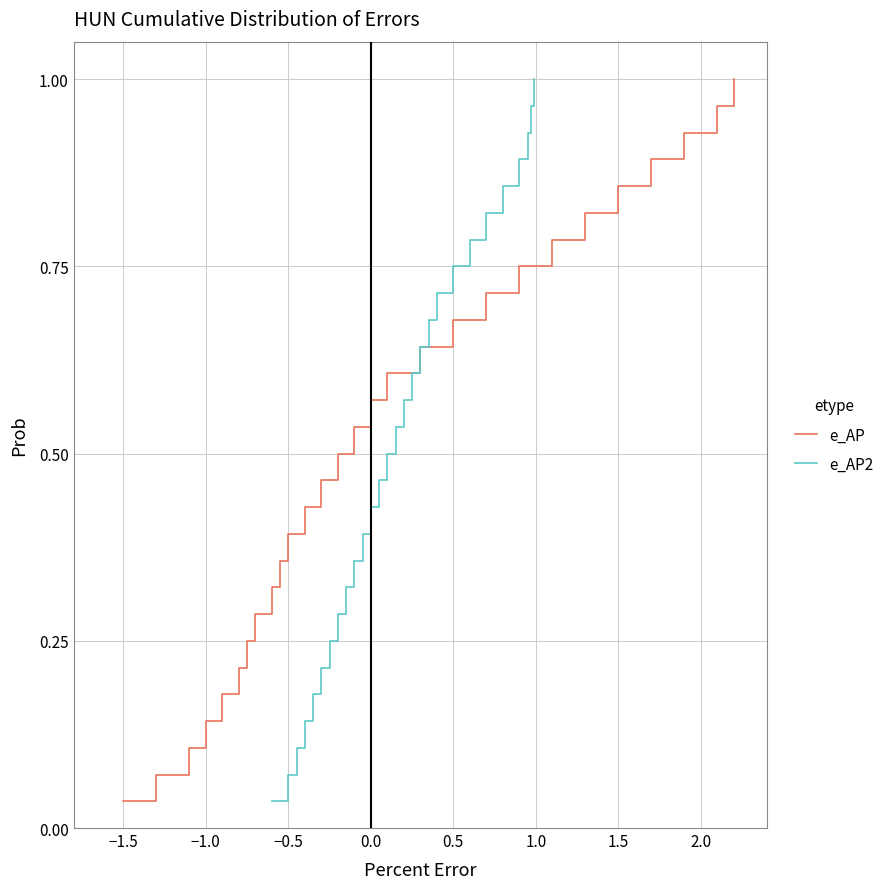

At which label is e_AP closest to 0?

−1.5